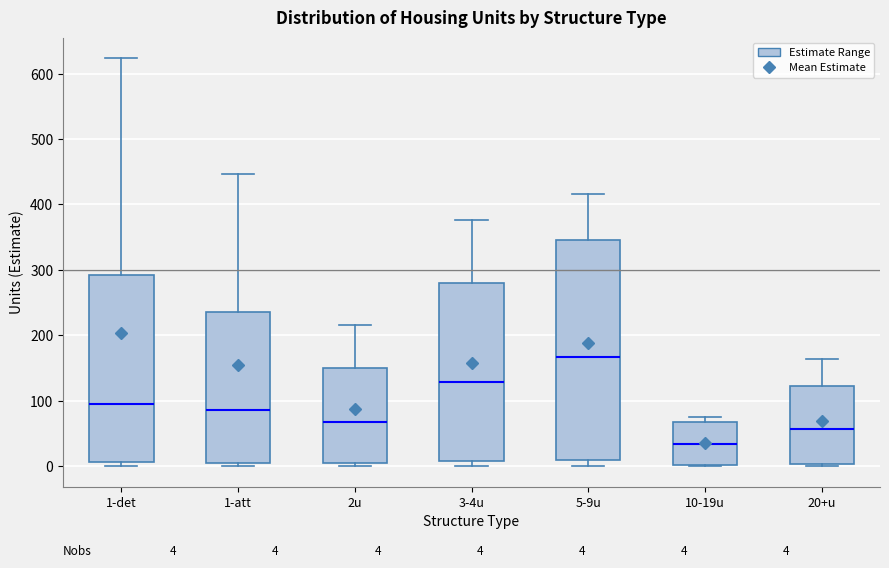

Which box has the lowest median line?

10-19u